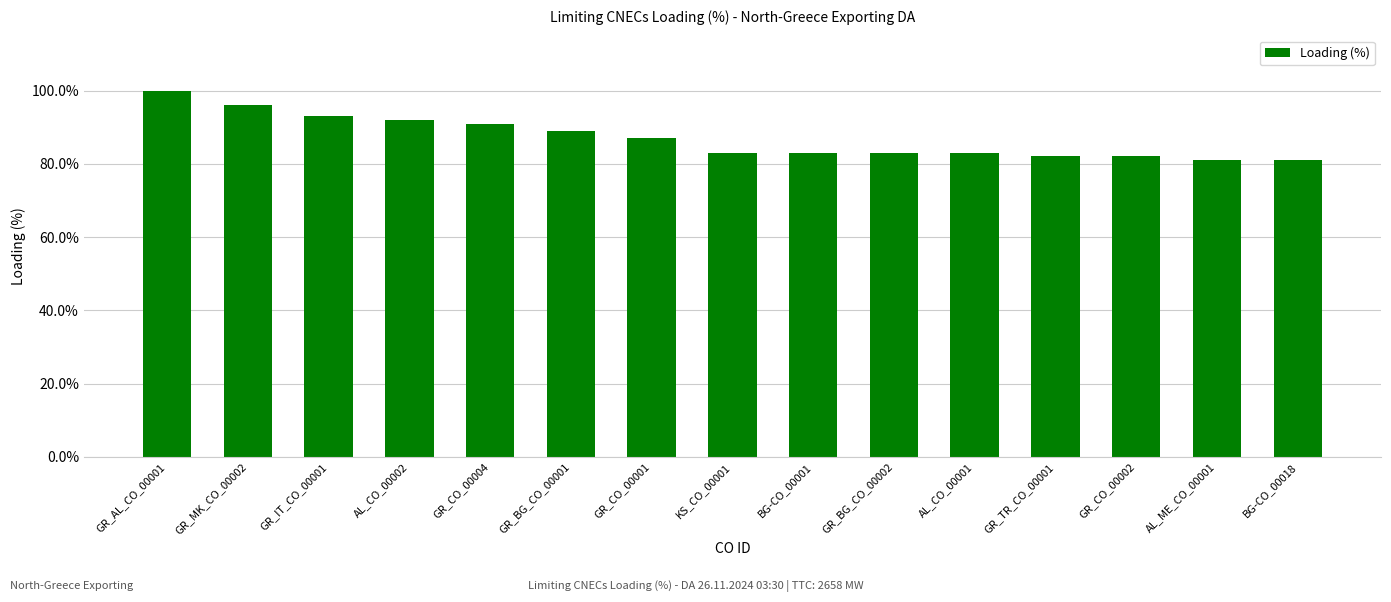

What is the difference between the maximum and minimum values?

19